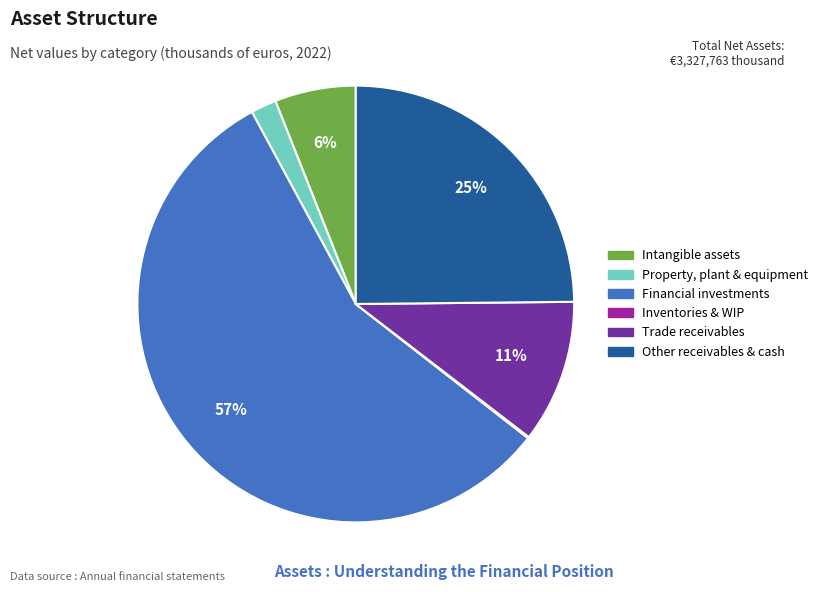

Is there a majority slice in this chart?

Yes